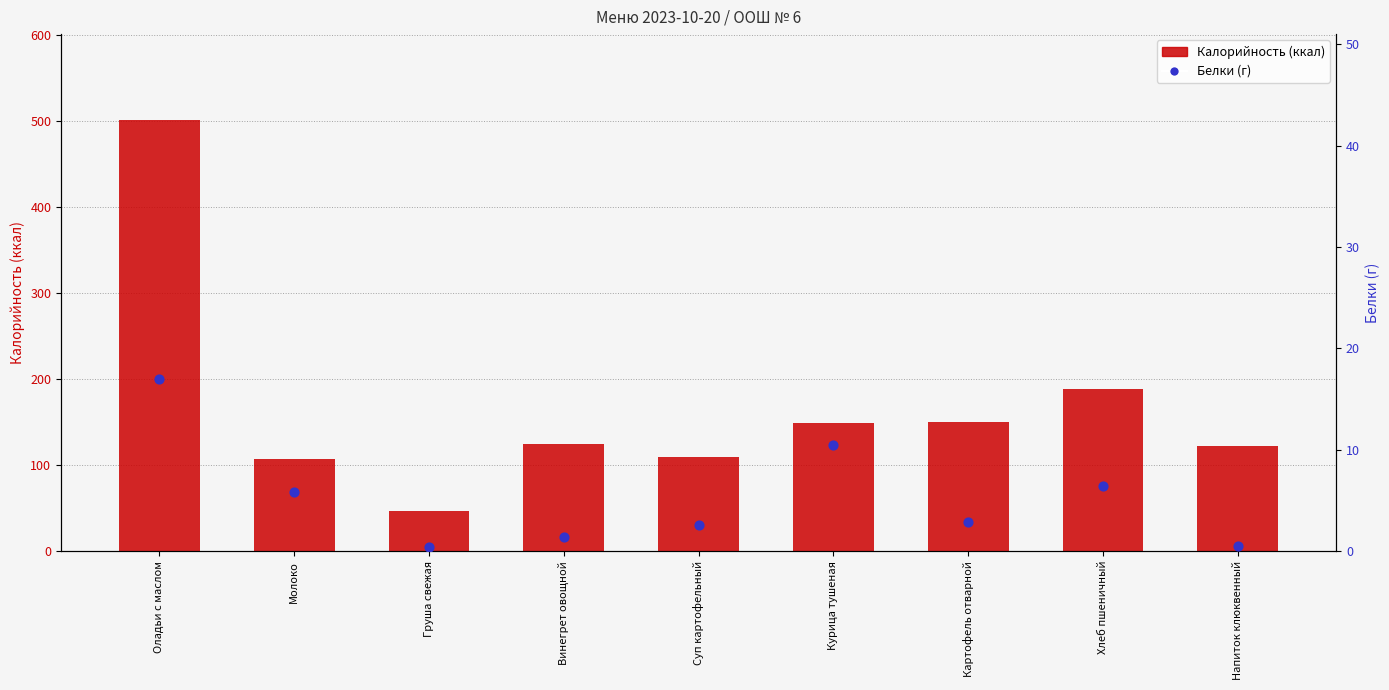

Which series reaches the minimum Y coordinate?

Белки